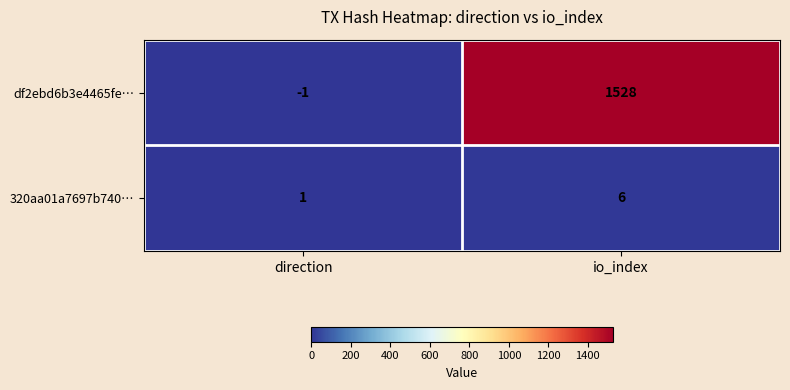

The value of 320aa01a7697b740… at io_index is 4. True or false?

False